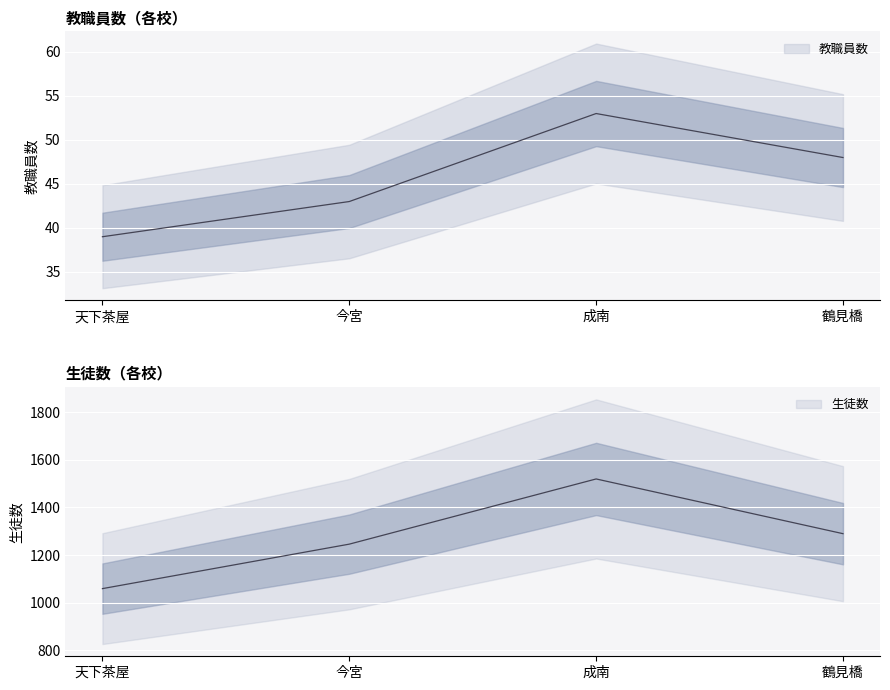

Rank the categories by 生徒数 value from highest to lowest.

成南, 鶴見橋, 今宮, 天下茶屋